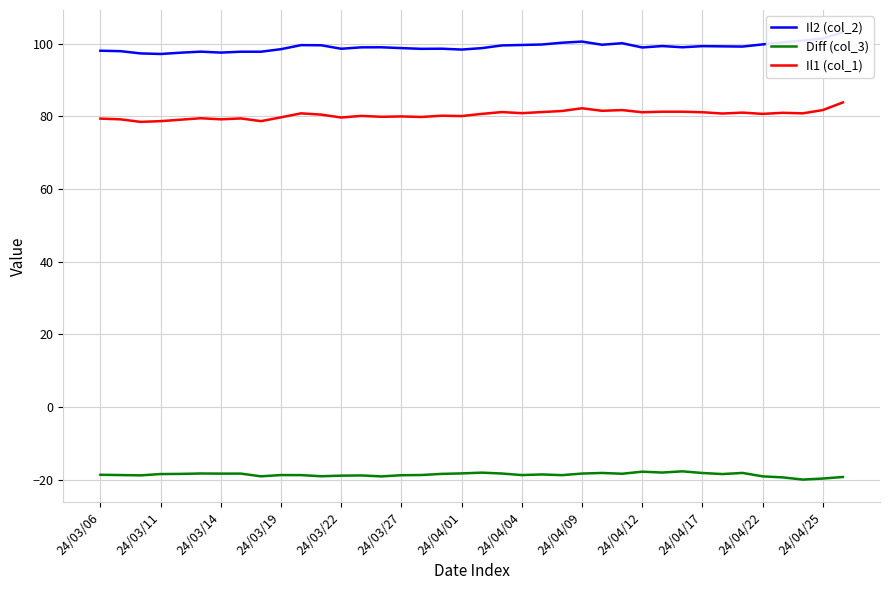

What is the difference between the highest and lowest values at 31?

117.8